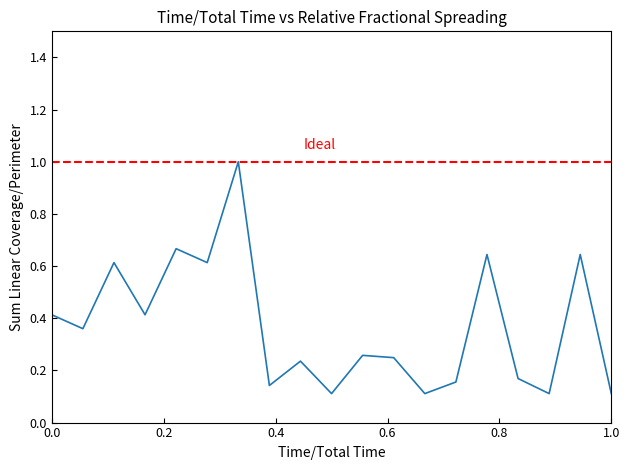

What is the maximum value shown in the chart?

1.0